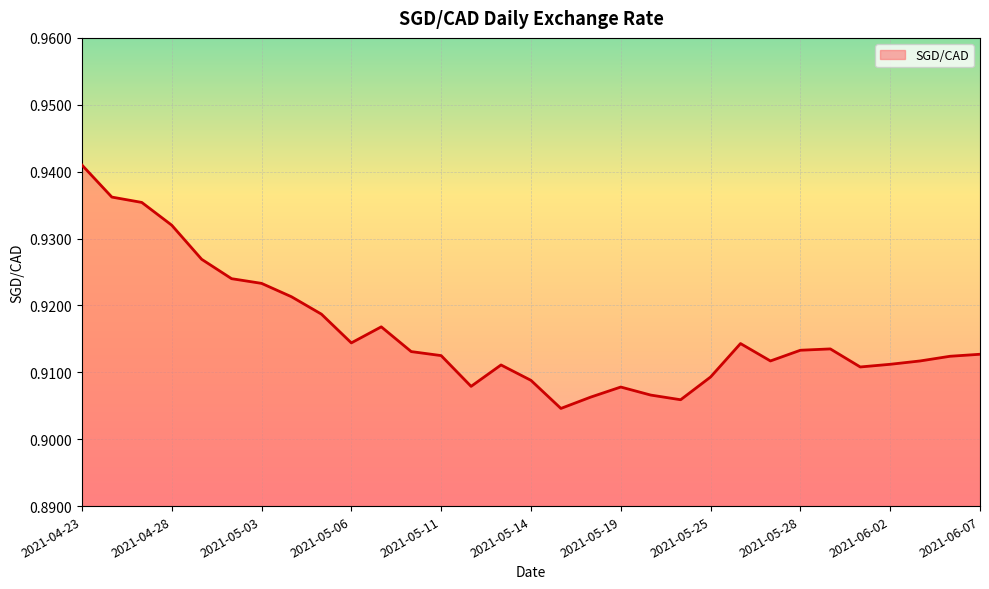

Rank the categories by value from highest to lowest.

2021-04-23, 2021-04-26, 2021-04-27, 2021-04-28, 2021-04-29, 2021-04-30, 2021-05-03, 2021-05-04, 2021-05-05, 2021-05-07, 2021-05-06, 2021-05-26, 2021-05-31, 2021-05-28, 2021-05-10, 2021-06-07, 2021-05-11, 2021-06-04, 2021-05-27, 2021-06-03, 2021-06-02, 2021-05-13, 2021-06-01, 2021-05-25, 2021-05-14, 2021-05-12, 2021-05-19, 2021-05-20, 2021-05-18, 2021-05-21, 2021-05-17